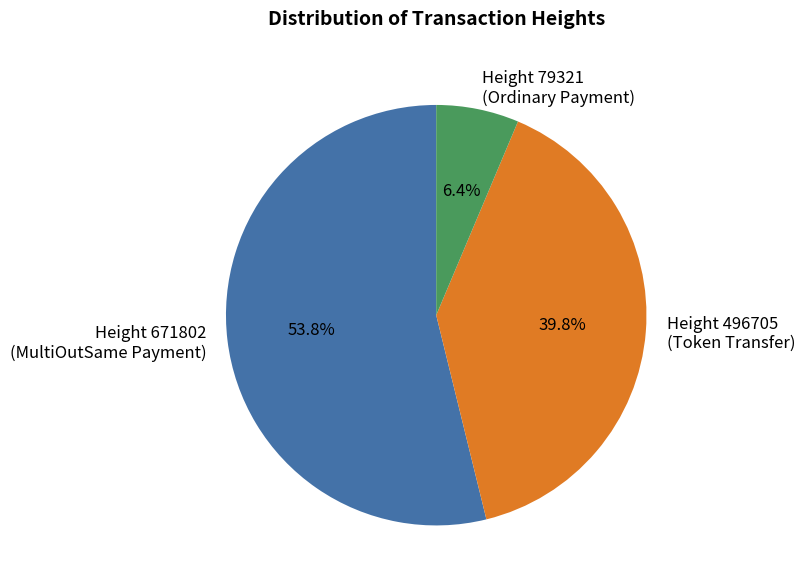

Is the sum of Height 496705 (Token Transfer) and Height 79321 (Ordinary Payment) greater than half?

No